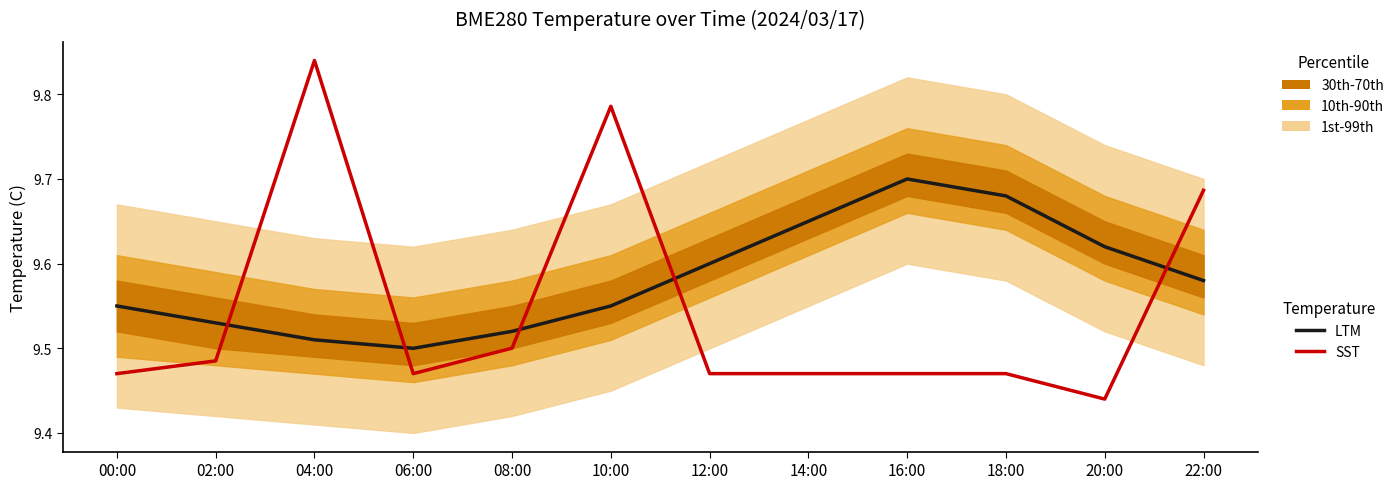

Reading right to left, transcribe all the data shown in this chart.

LTM: 22:00=9.6	20:00=9.6	18:00=9.7	16:00=9.7	14:00=9.7	12:00=9.6	10:00=9.6	08:00=9.5	06:00=9.5	04:00=9.5	02:00=9.5	00:00=9.6
SST: 22:00=9.7	20:00=9.4	18:00=9.5	16:00=9.5	14:00=9.5	12:00=9.5	10:00=9.8	08:00=9.5	06:00=9.5	04:00=9.8	02:00=9.5	00:00=9.5